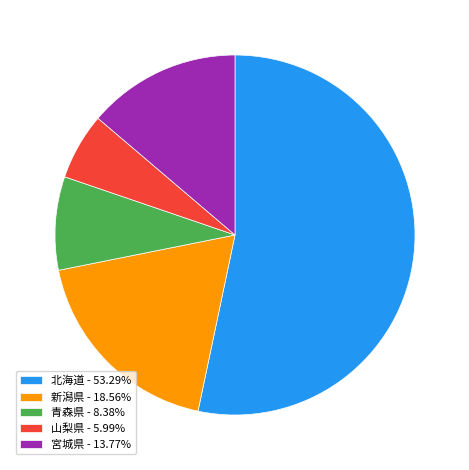

Does 青森県 - 8.38% account for over 50% of the chart?

No